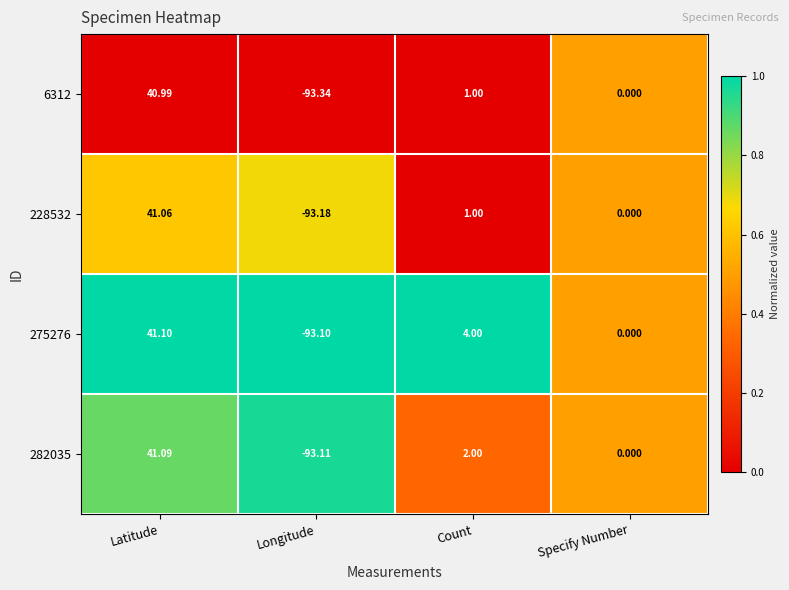

Which series has the largest total across all categories?

275276